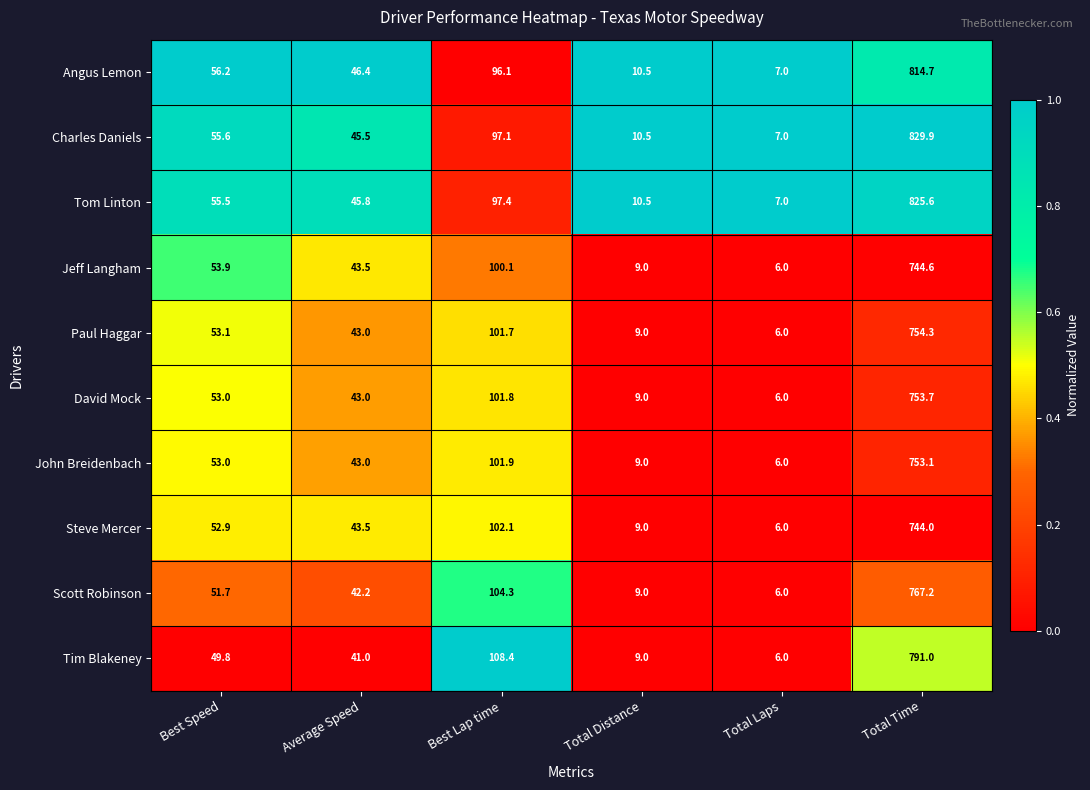

What is the sum of the Charles Daniels values at Total Distance and Total Time?

840.4